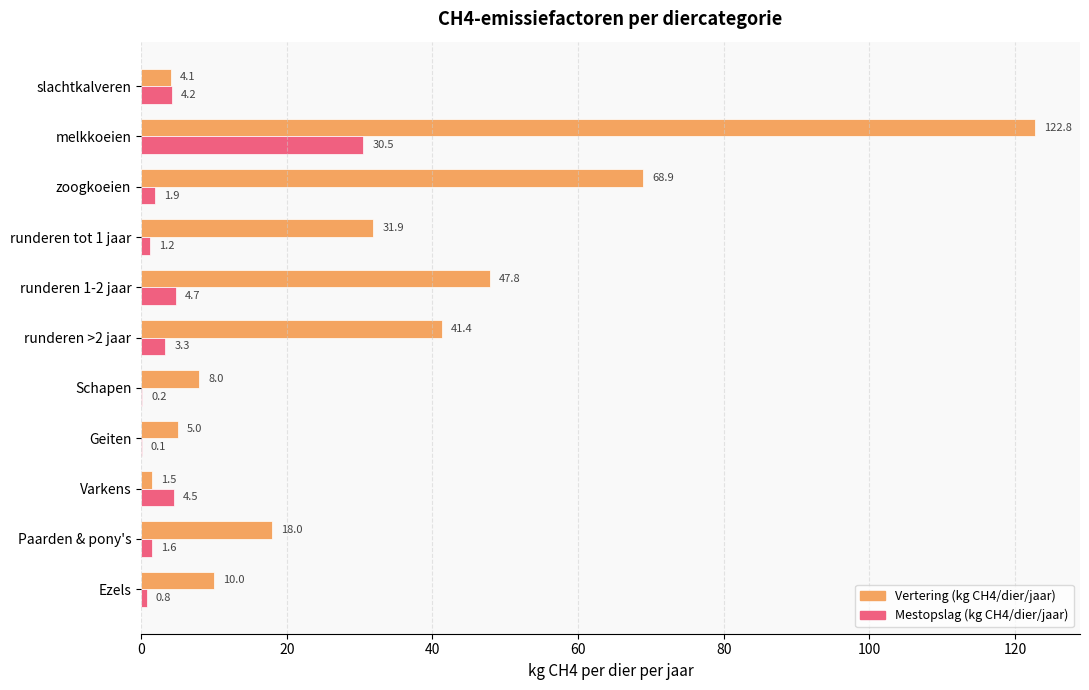

What is the sum of the Vertering (kg CH4/dier/jaar) values at runderen >2 jaar and runderen 1-2 jaar?

89.2